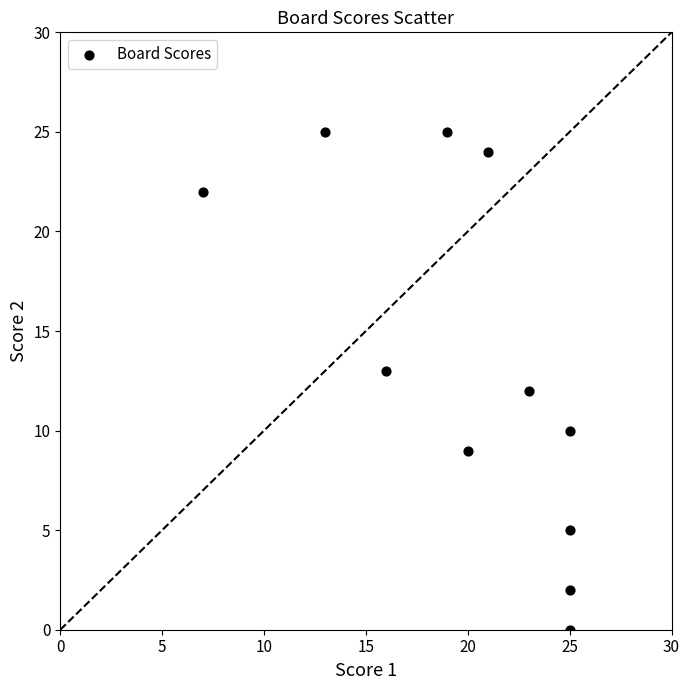

What is the range of X values (max minus min)?

18